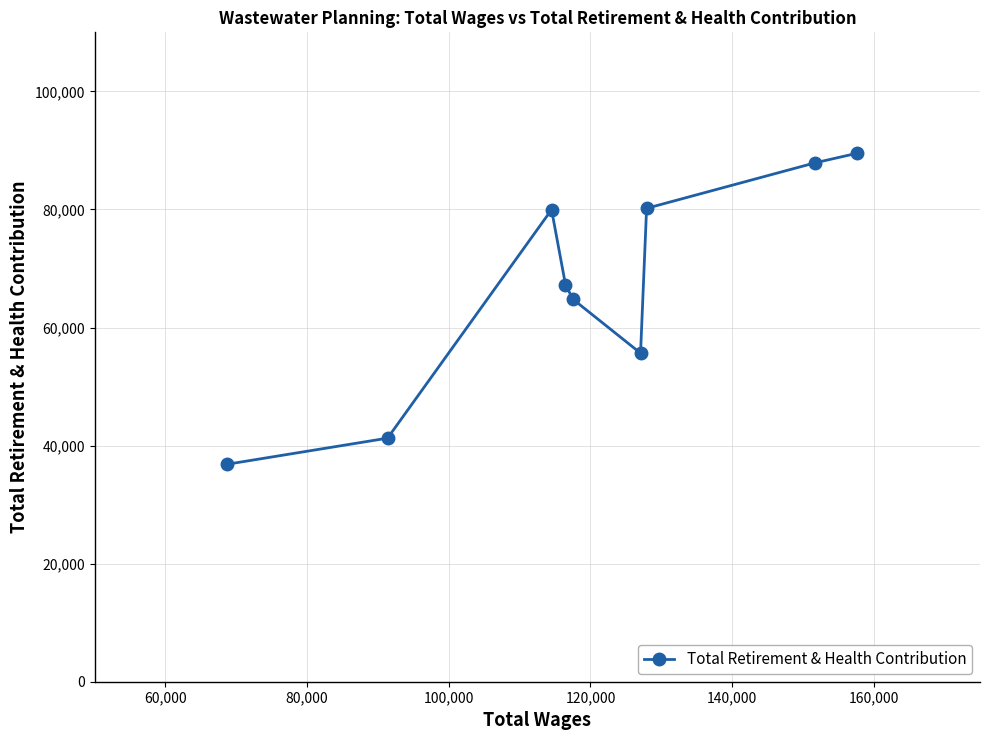

What is the maximum value shown in the chart?

89528